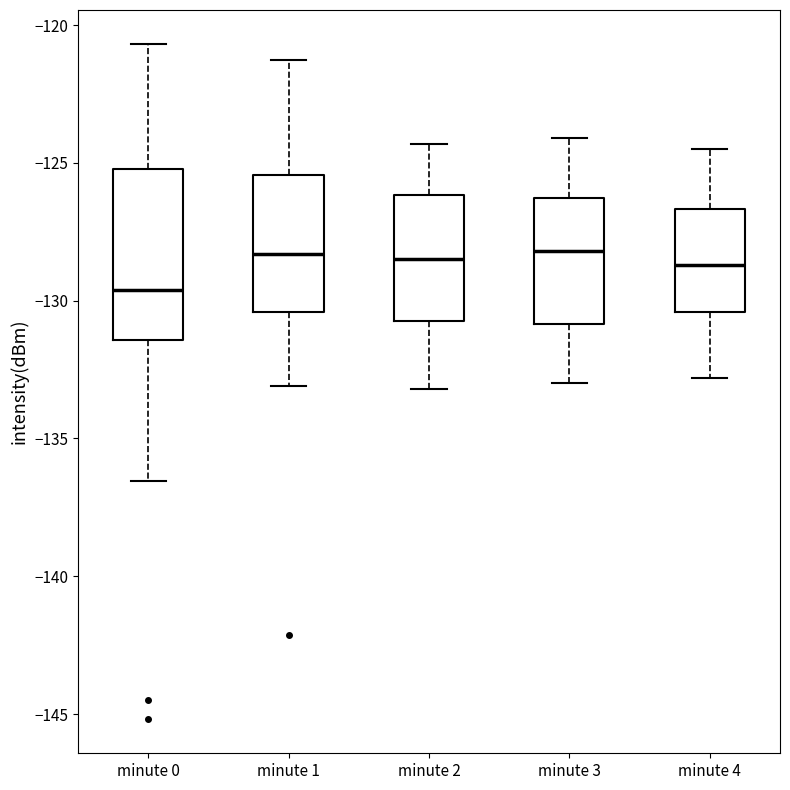

Where does the lower whisker of the box for minute 0 end on the y-axis? The values are not printed on the chart, so give them approximately, as read against the axis.

-136.5